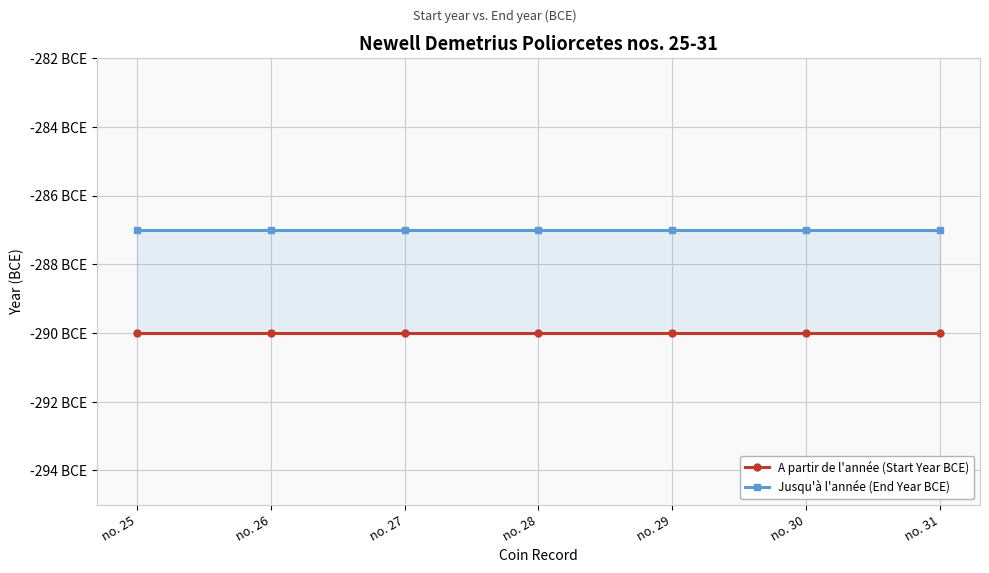

List the series in order of their peak value, highest first.

Jusqu'à l'année (End Year BCE), A partir de l'année (Start Year BCE)